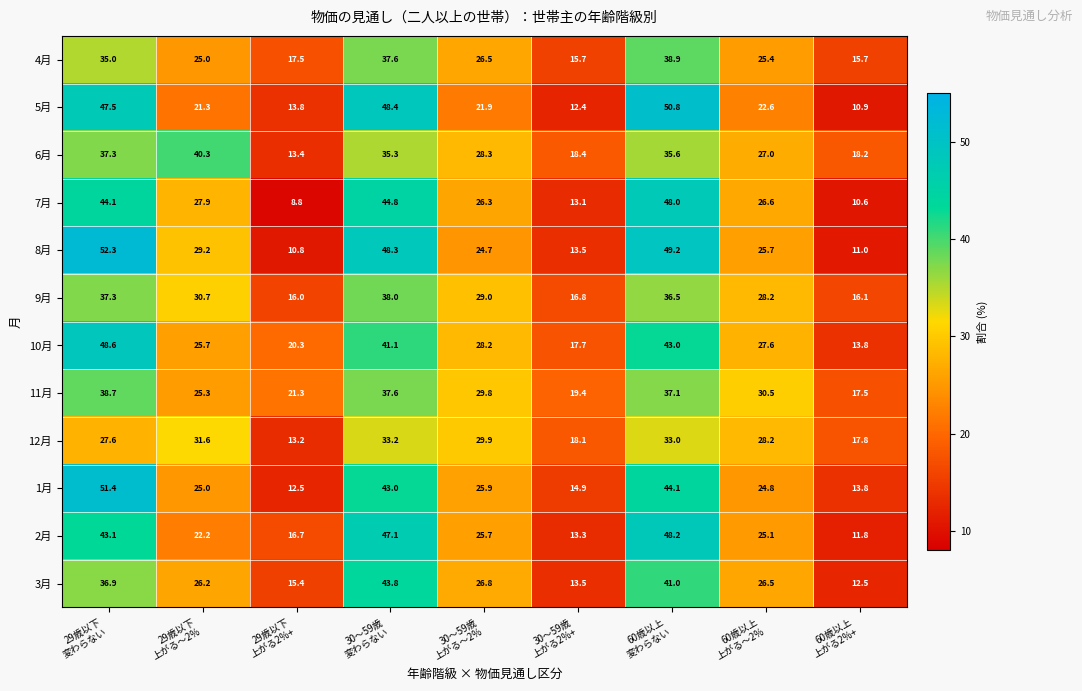

Rank the series by their maximum value, from highest to lowest.

8月, 1月, 5月, 10月, 2月, 7月, 3月, 6月, 4月, 11月, 9月, 12月